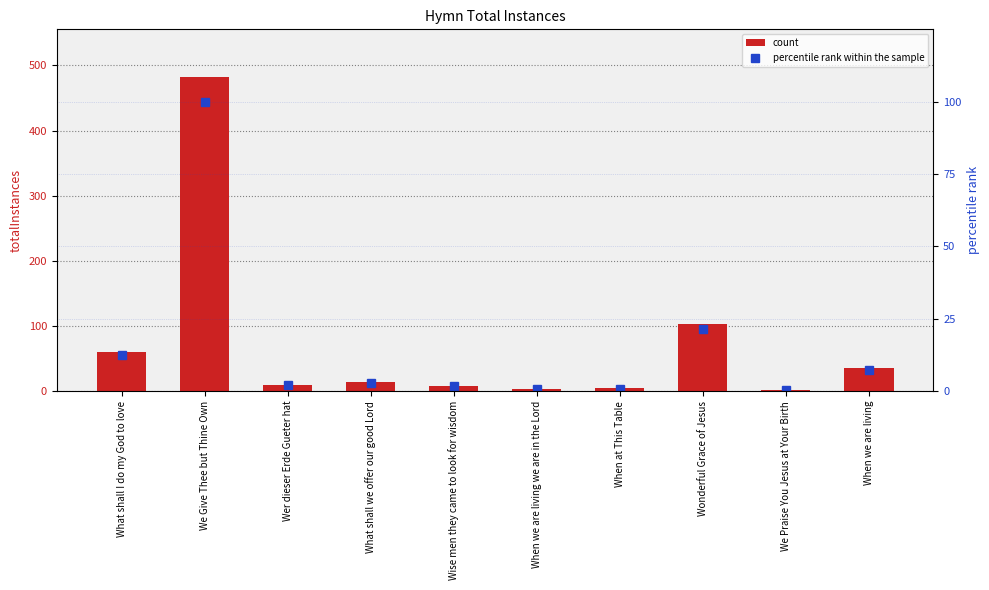

Which category has the lowest value across all series?

We Praise You Jesus at Your Birth